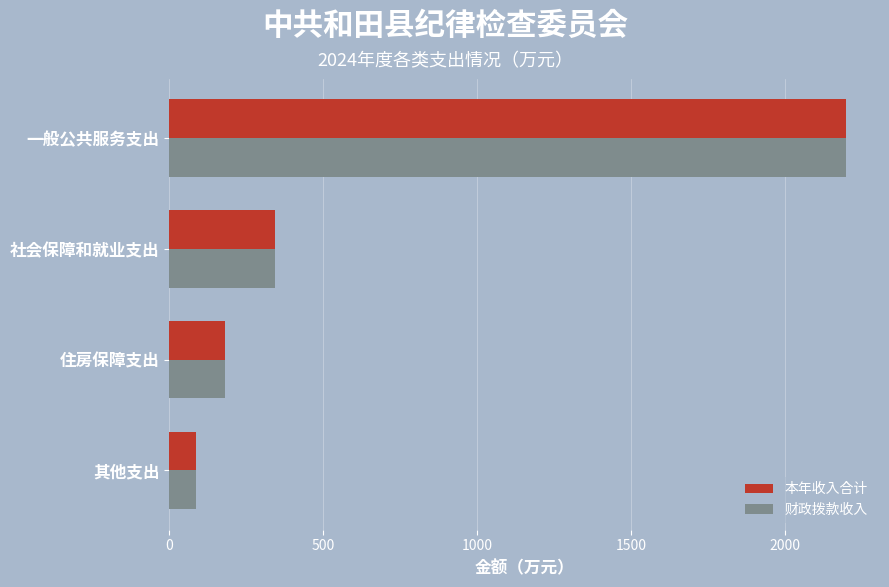

True or false: 财政拨款收入 has a value of 1300.4 at 一般公共服务支出.

False